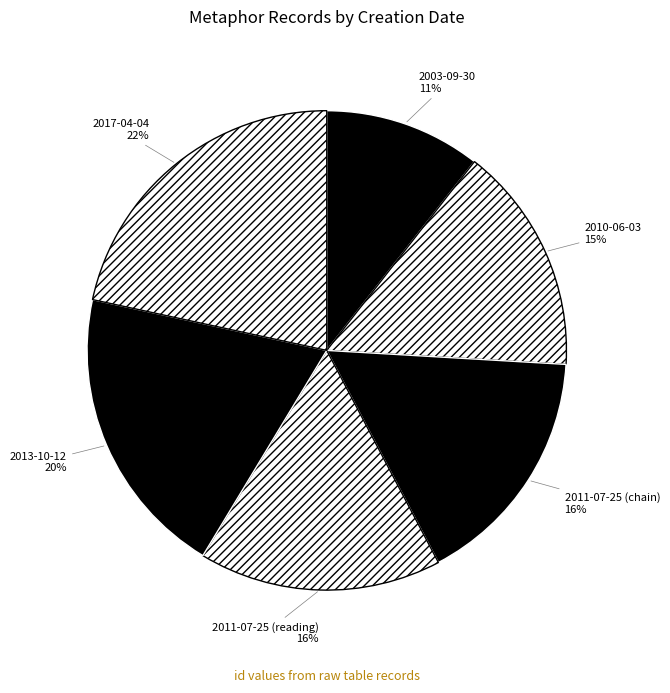

The 2011-07-25 (reading) slice represents 25% of the pie. True or false?

False